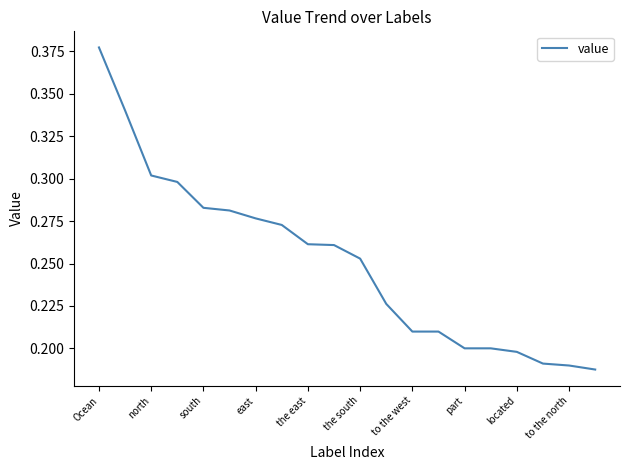

Does the chart have visible grid lines?

No